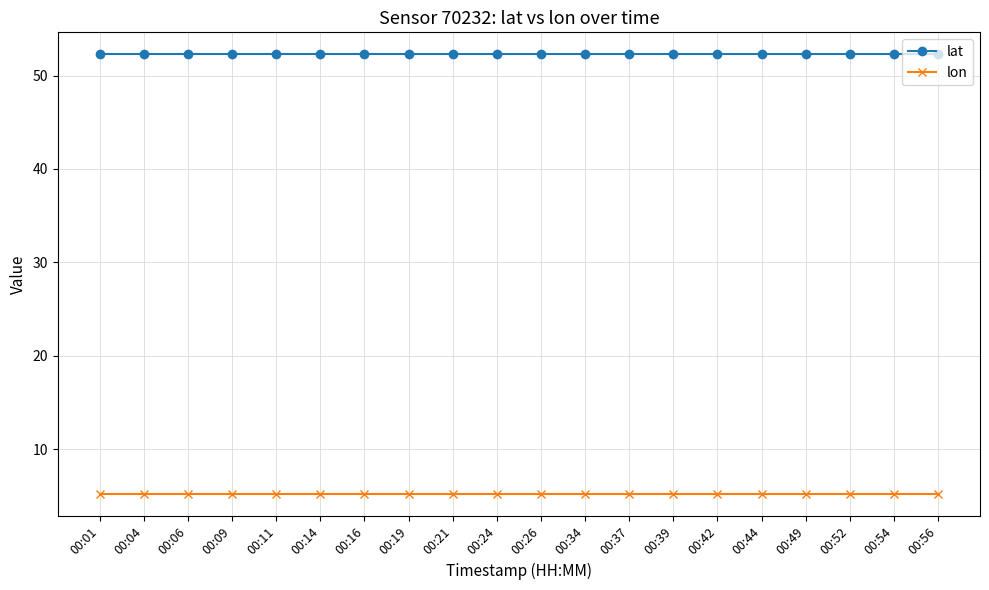

Reading left to right, transcribe all the data shown in this chart.

lat: 52.3	52.3	52.3	52.3	52.3	52.3	52.3	52.3	52.3	52.3	52.3	52.3	52.3	52.3	52.3	52.3	52.3	52.3	52.3	52.3
lon: 5.2	5.2	5.2	5.2	5.2	5.2	5.2	5.2	5.2	5.2	5.2	5.2	5.2	5.2	5.2	5.2	5.2	5.2	5.2	5.2